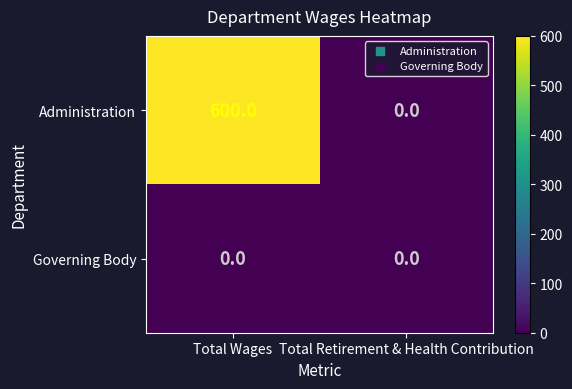

How many series are shown in this chart?

2